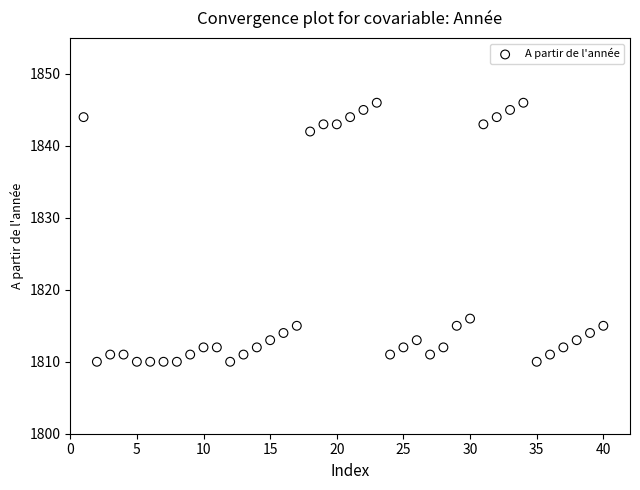

What is the range of X values (max minus min)?

39